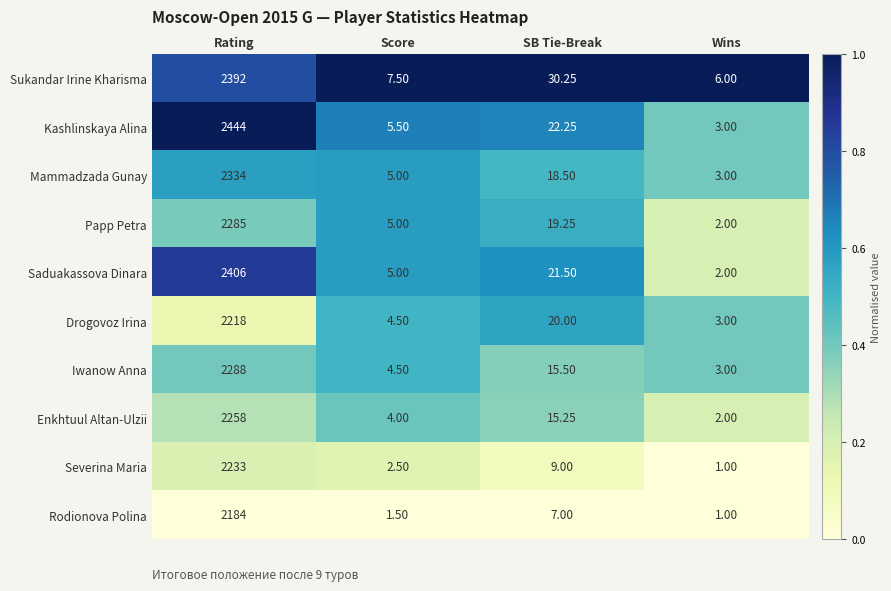

What is the total value across all series at SB Tie-Break?

178.5